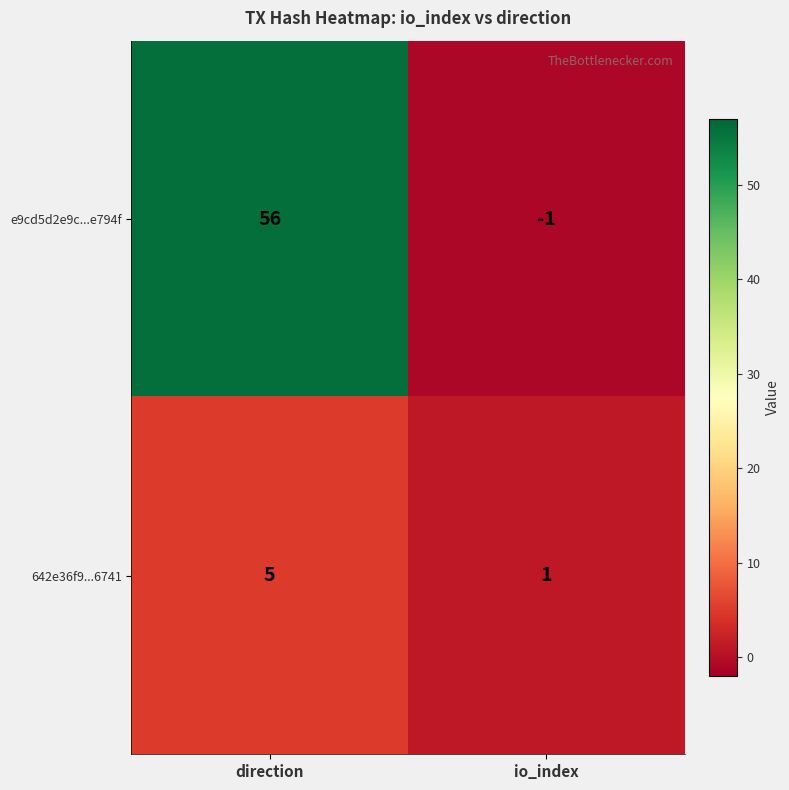

How many values in the 642e36f9...6741 series are below 5?

1